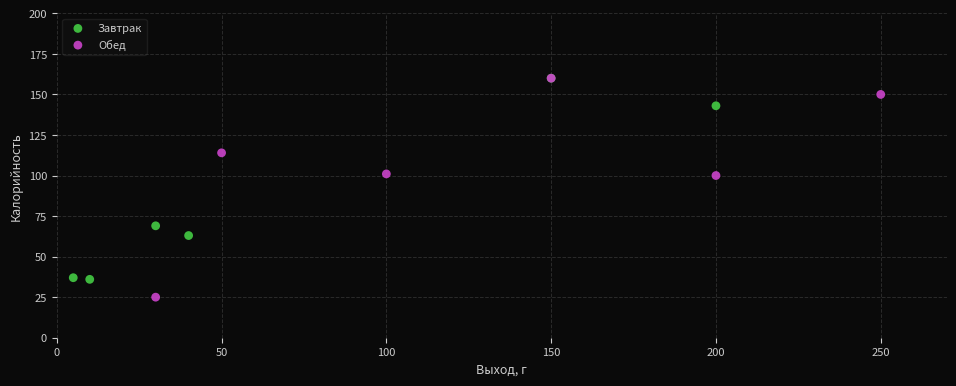

What are all the series names shown in the legend?

Завтрак, Обед